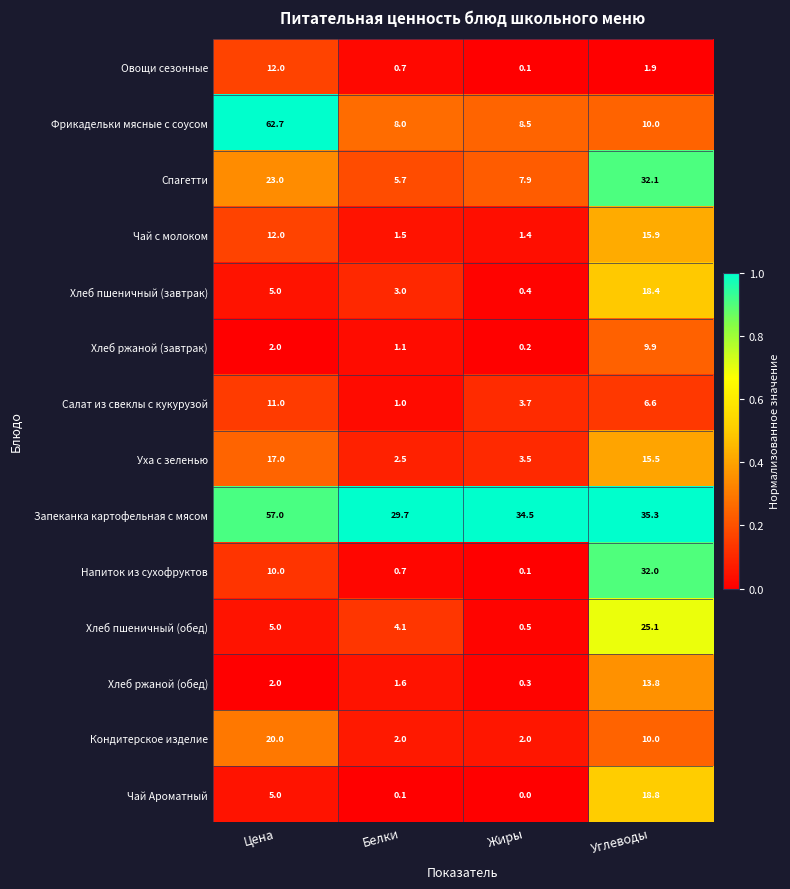

At which category is the sum across all series the highest?

Углеводы